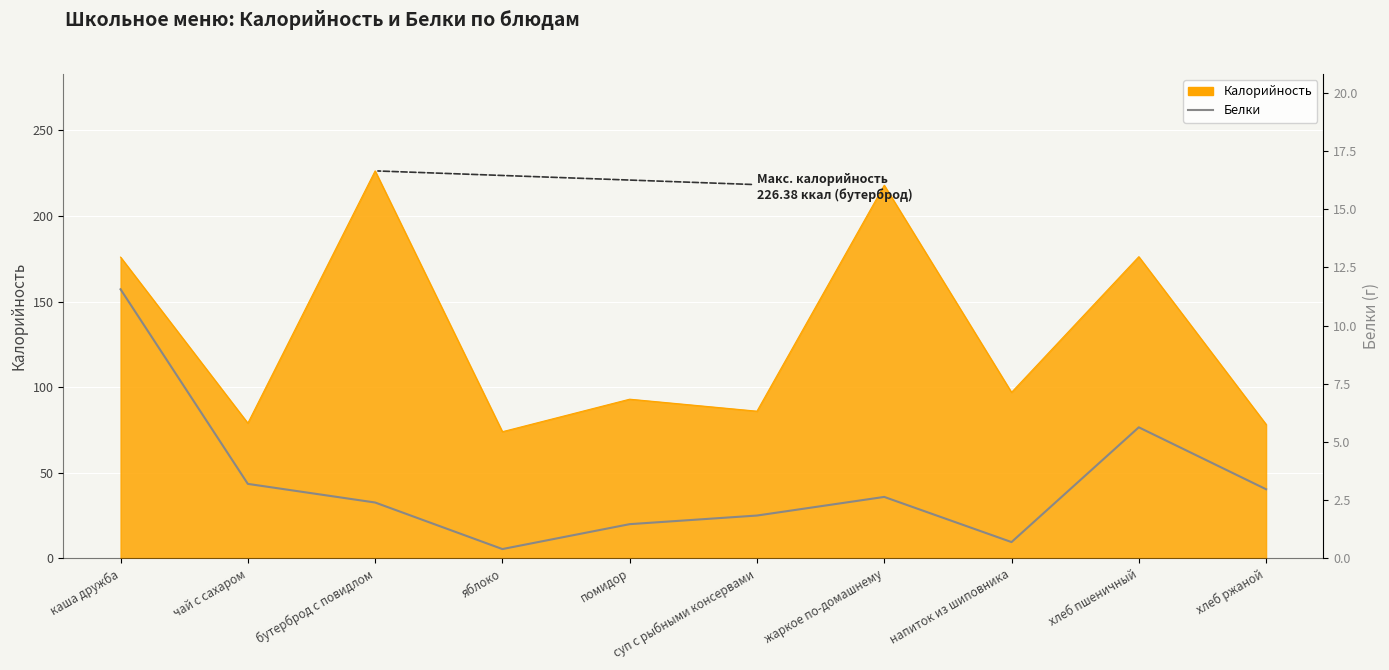

How many data points does each series have?

10